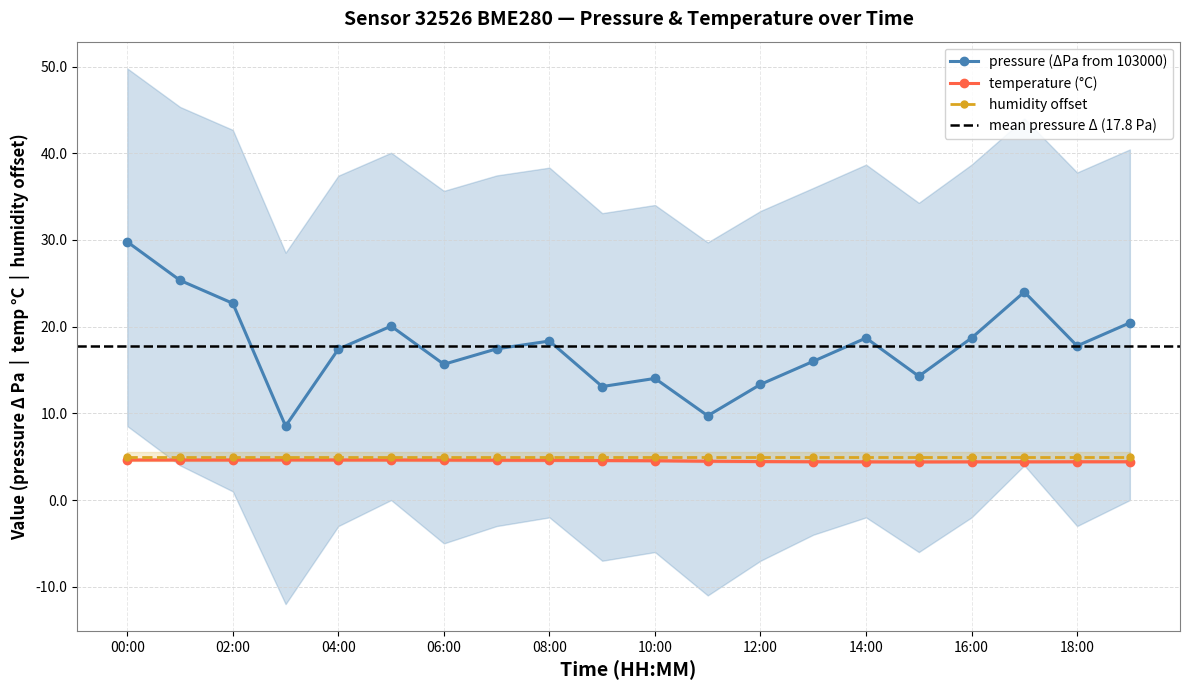

Is the value of pressure at 13:00 greater than the value of temperature at 14:00?

Yes